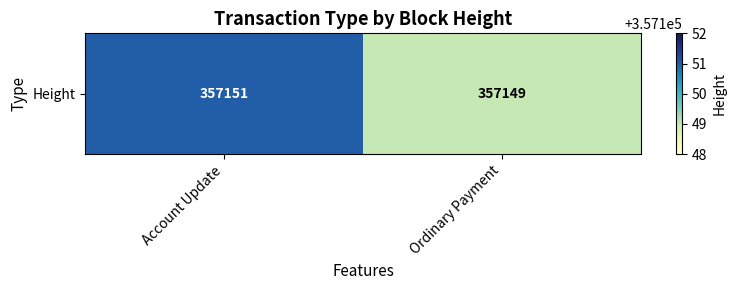

Between Ordinary Payment and Account Update, which is larger?

Account Update